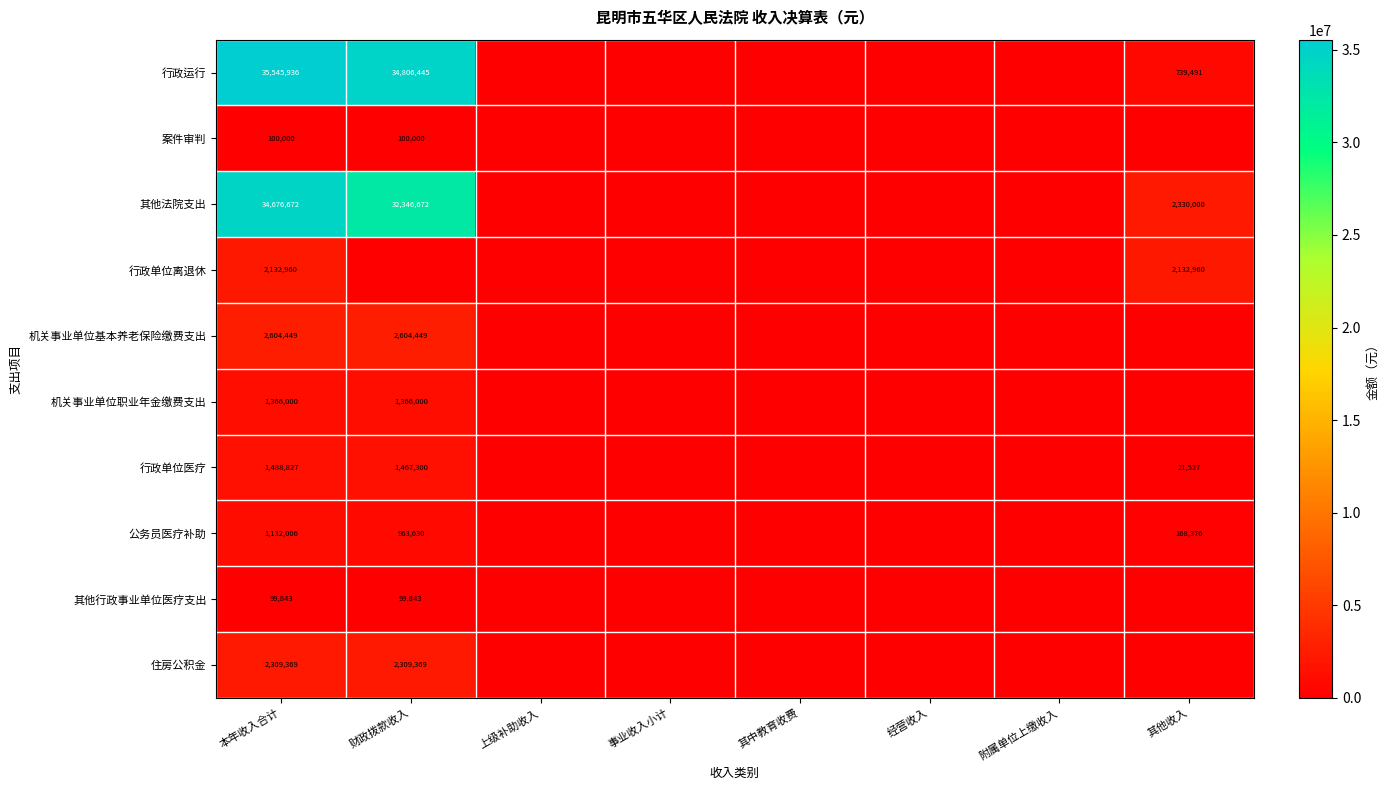

The value of 机关事业单位职业年金缴费支出 at 本年收入合计 is 1366000. True or false?

True